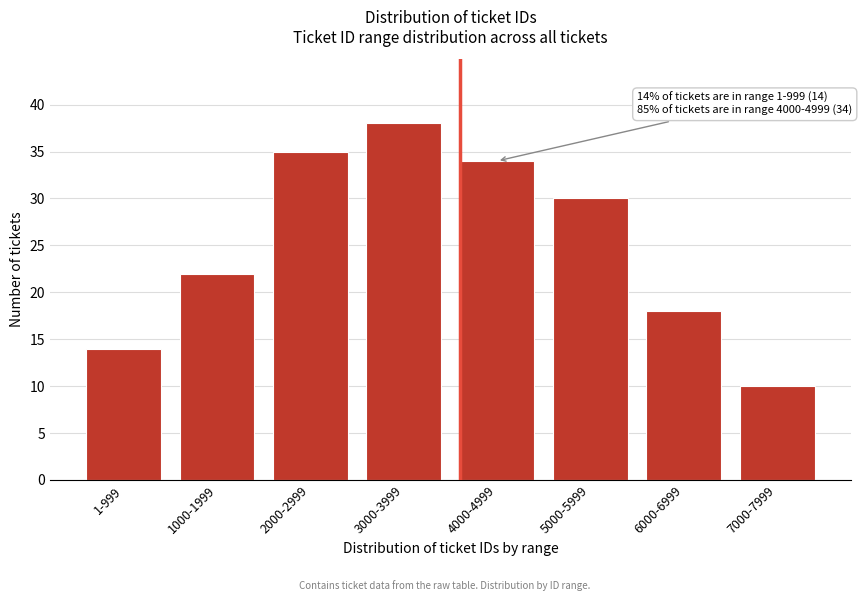

Reading left to right, transcribe all the data shown in this chart.

14	22	35	38	34	30	18	10